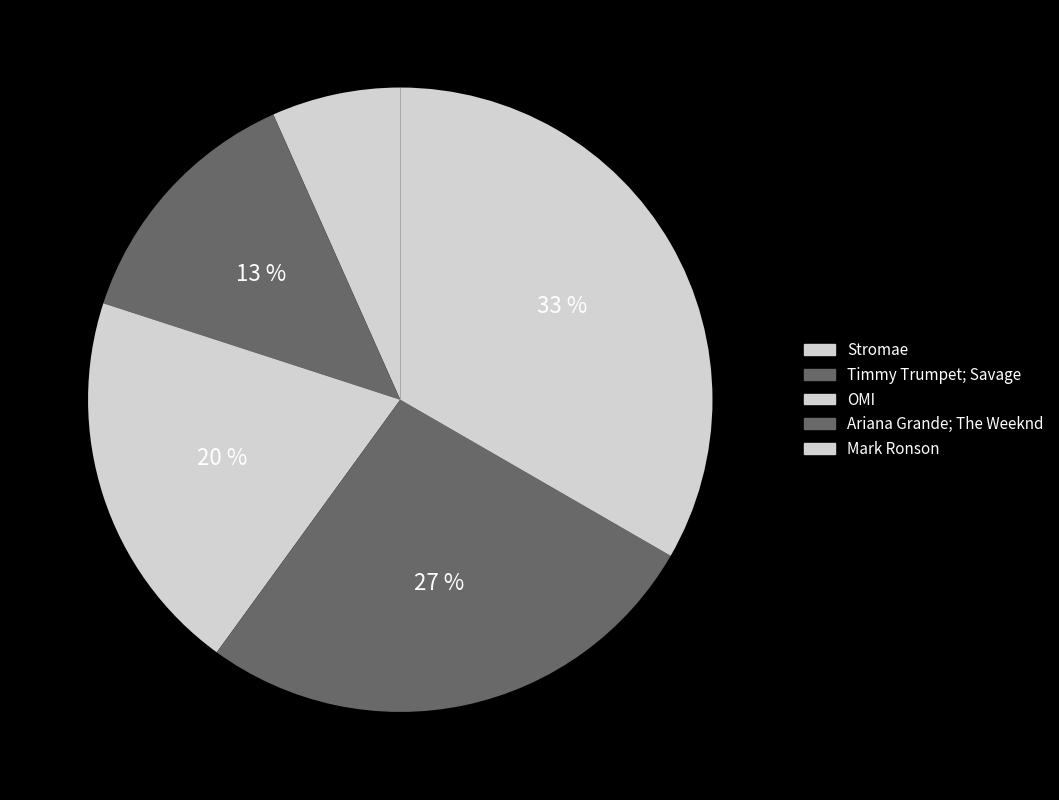

Is OMI the majority of the pie?

No